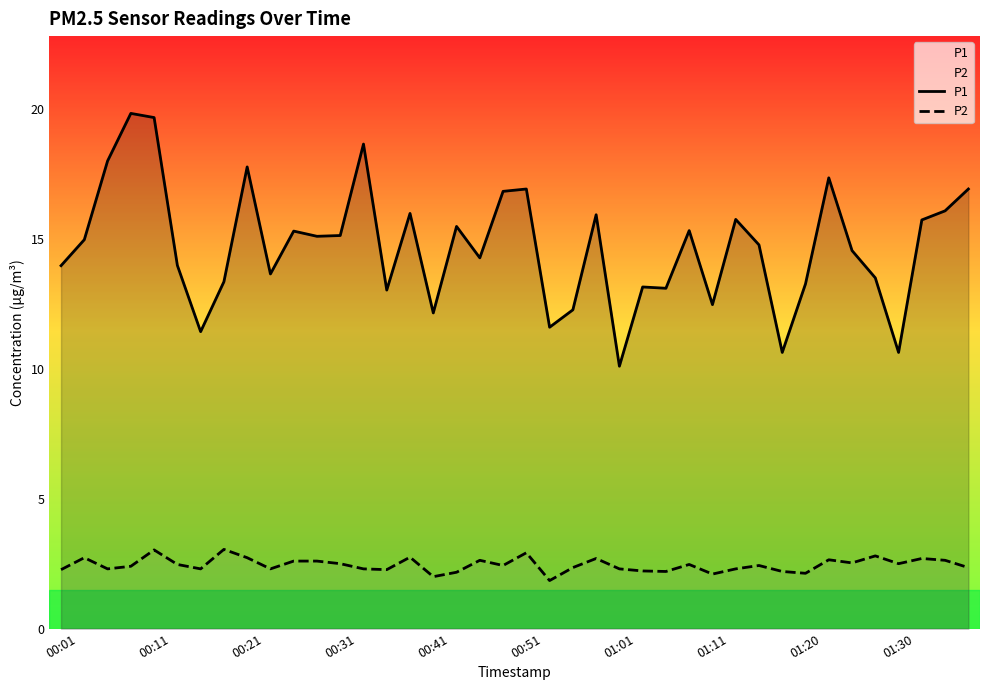

Which category has the lowest value in the P1 series?

01:01